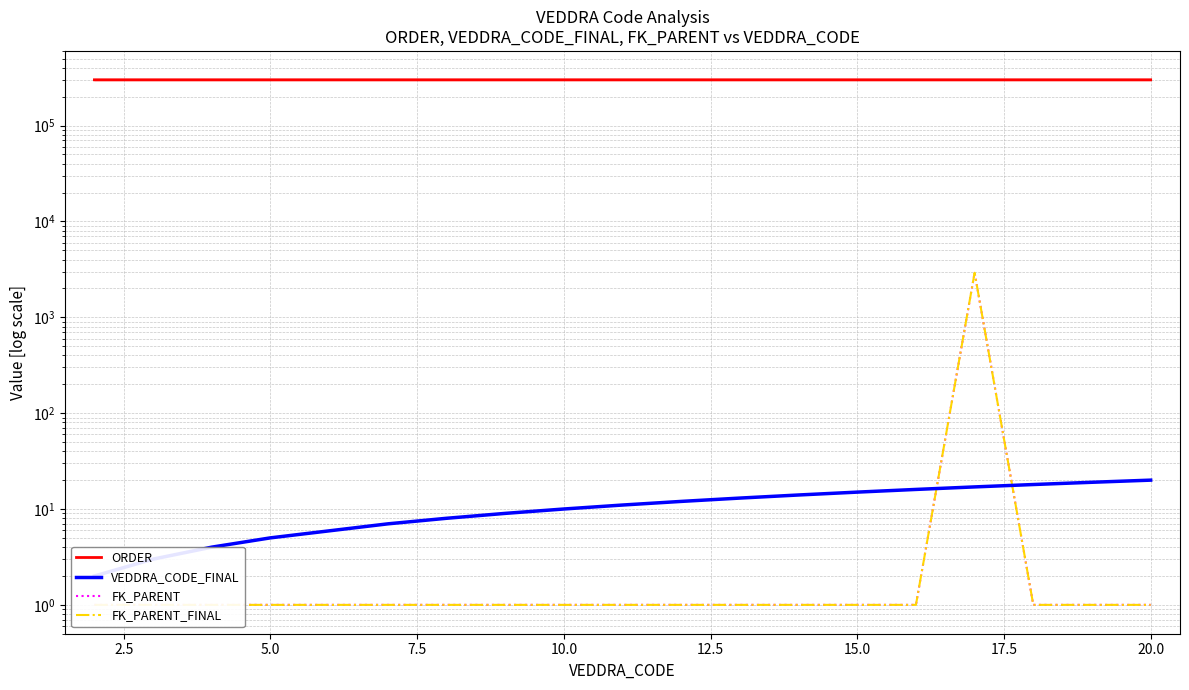

Between 15.0 and 2.5, which is larger?

15.0